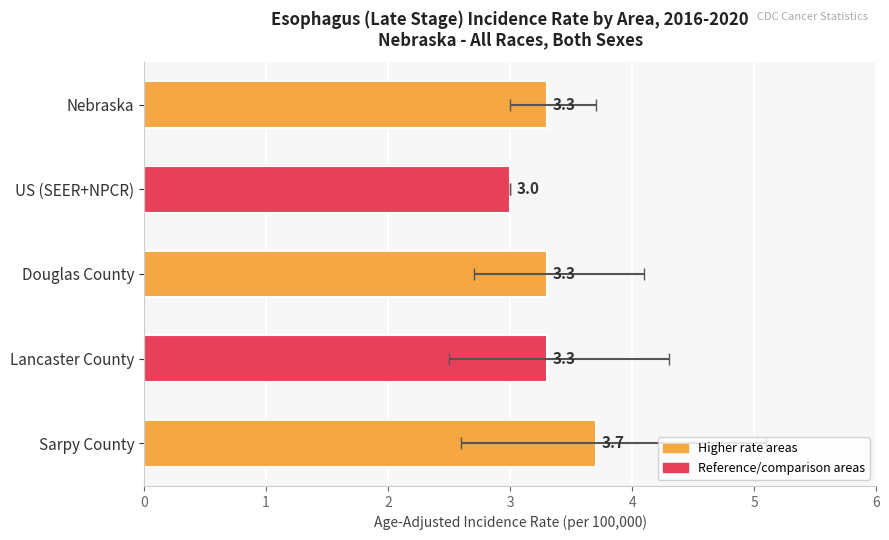

Count the values in the range 3 to 4.

5